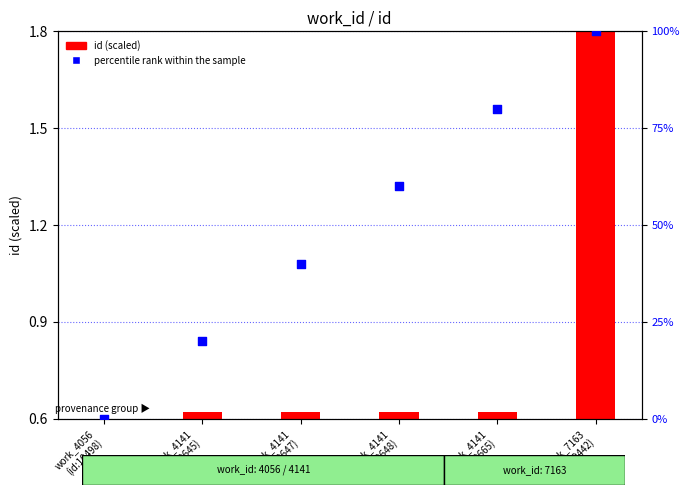

At how many categories does at least one series exceed 5?

5